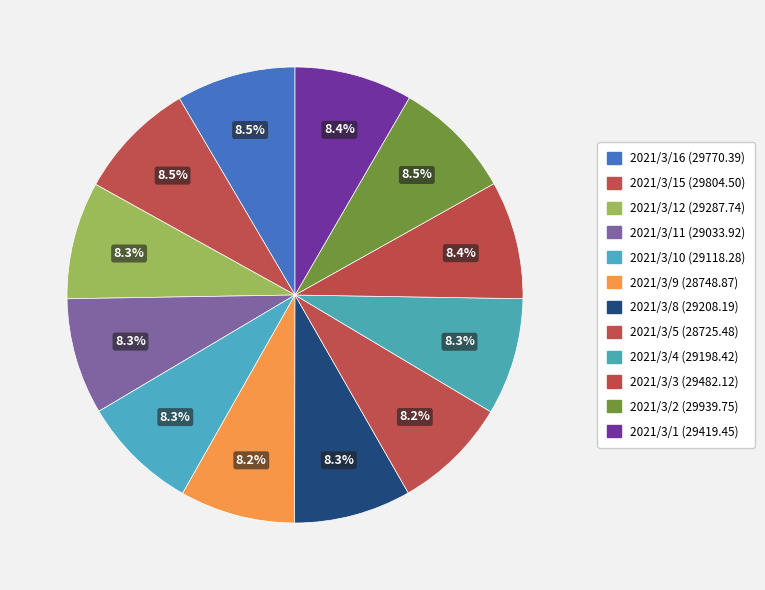

How many segments does this pie chart have?

12